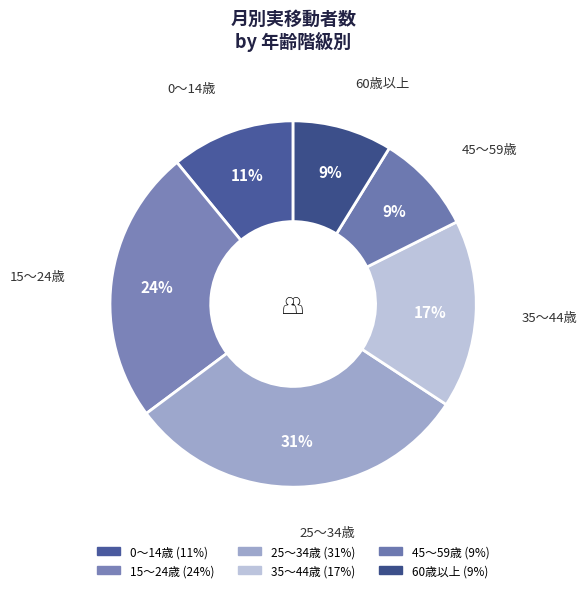

To the nearest percent, what portion does 15～24歳 represent?

24%